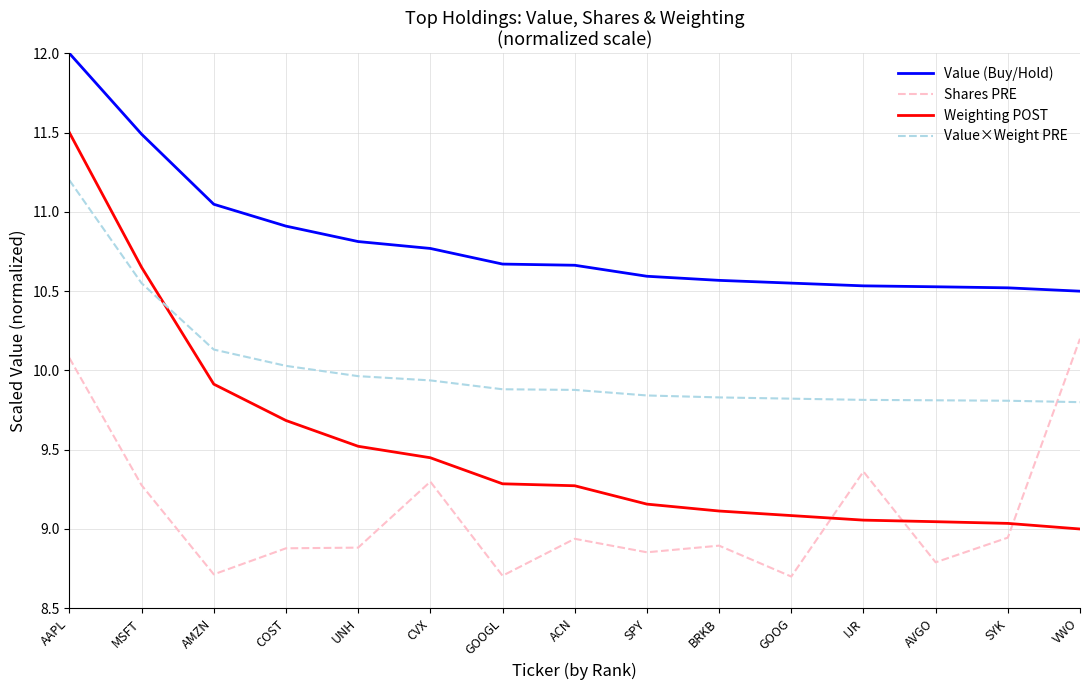

Rank the series by their maximum value, from highest to lowest.

Value (Buy/Hold), Weighting POST, Value×Weight PRE, Shares PRE